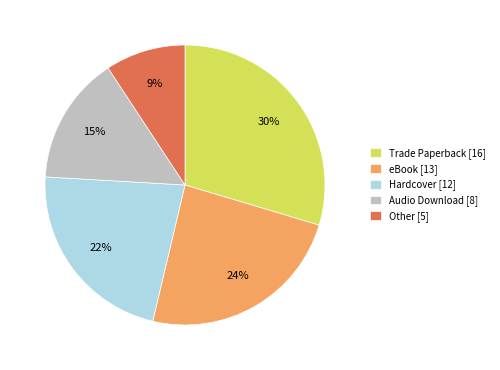

Which slice is the smallest?

Other [5]